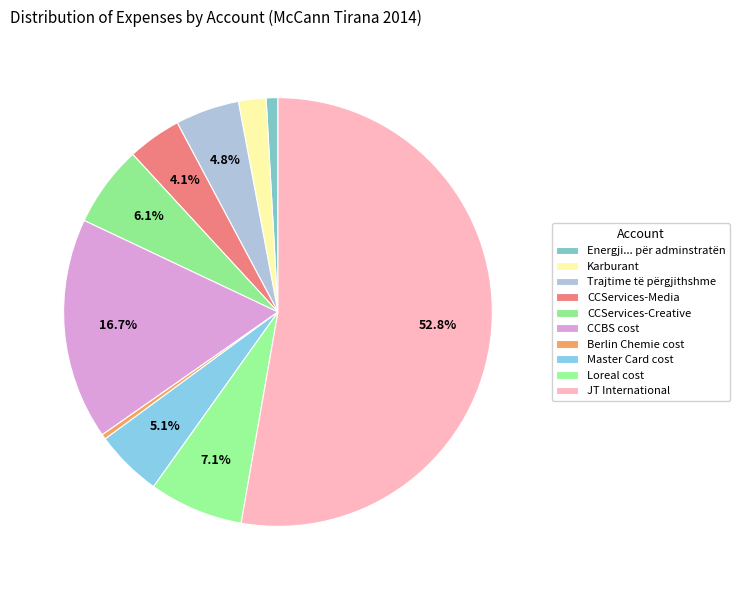

Which has a higher value, Loreal cost or Karburant?

Loreal cost